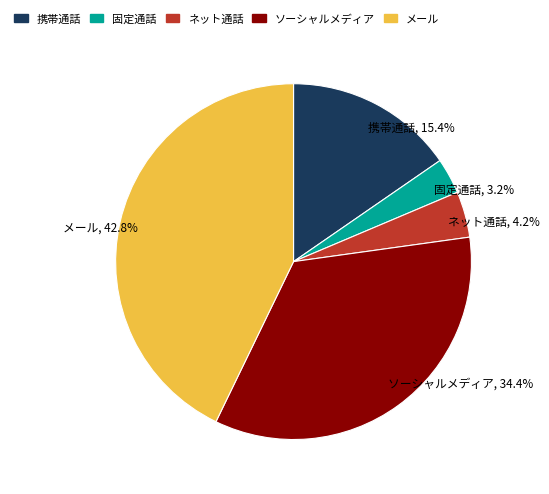

Which has a higher value, ソーシャルメディア or 固定通話?

ソーシャルメディア